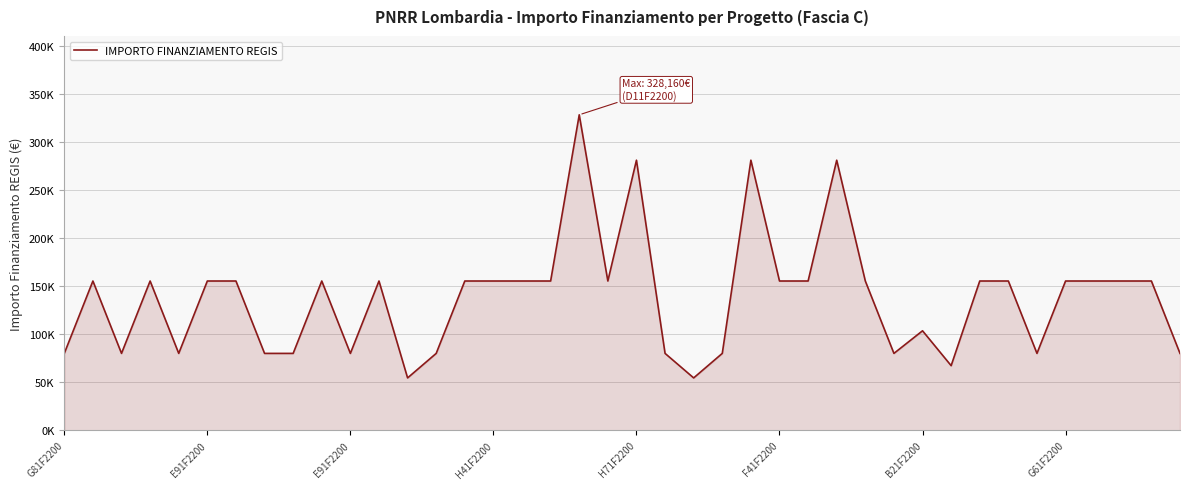

How many points are lower than both their immediate neighbors (excluding endpoints)?

9